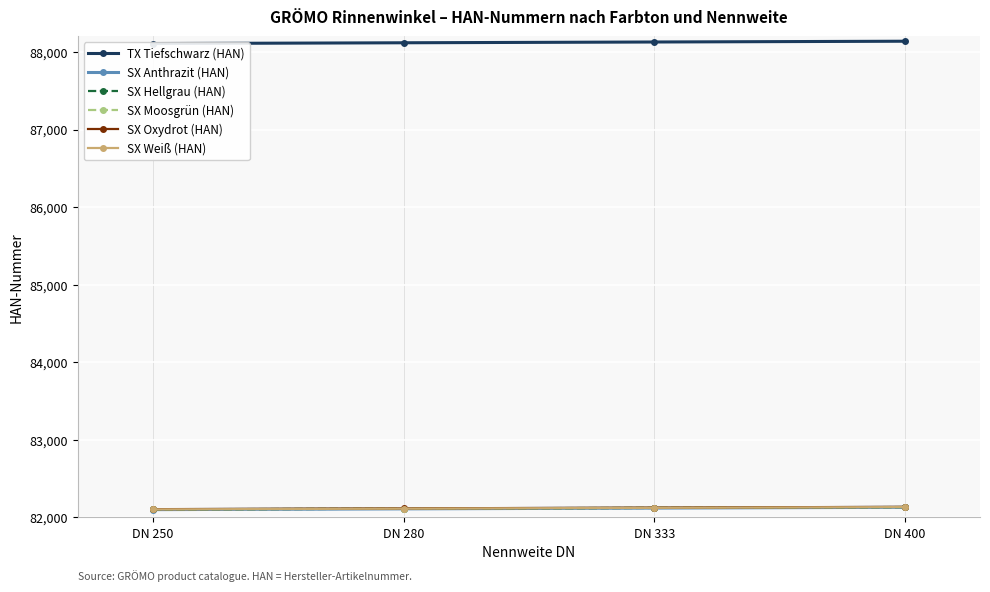

How many SX Oxydrot (HAN) values are between 82117 and 82137?

3